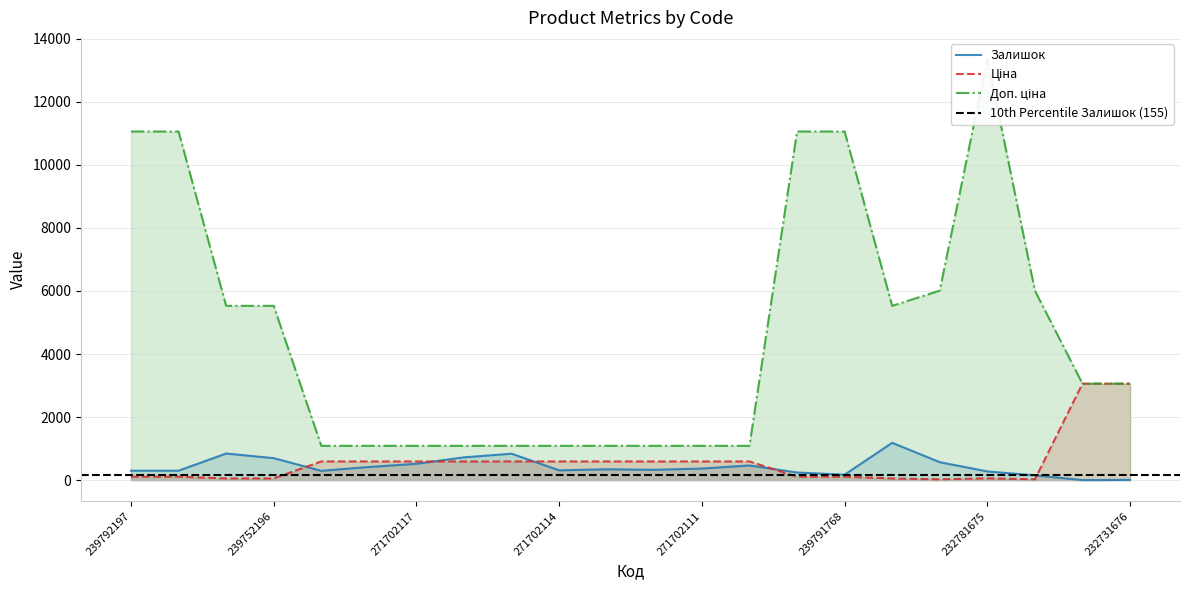

At which category does the chart reach its peak across all series?

232781675